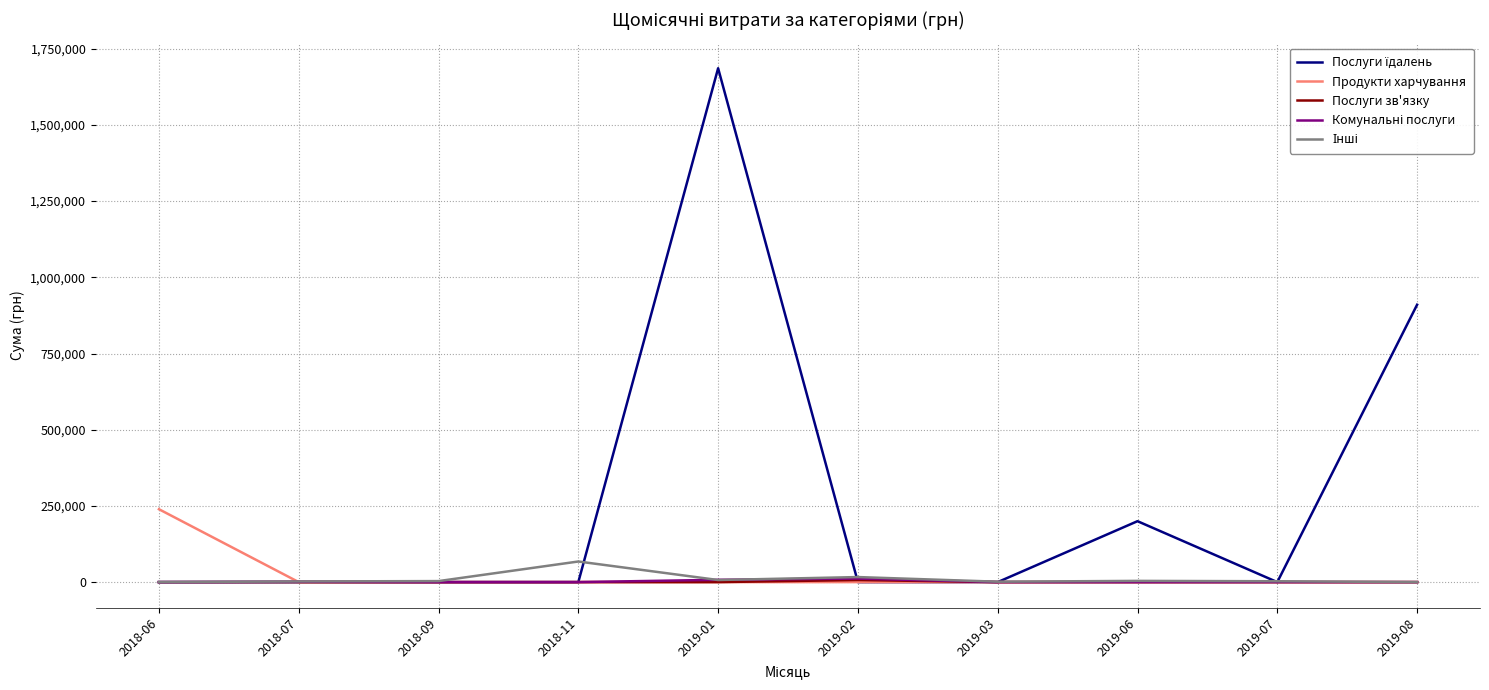

At which category is the sum across all series the highest?

2019-01